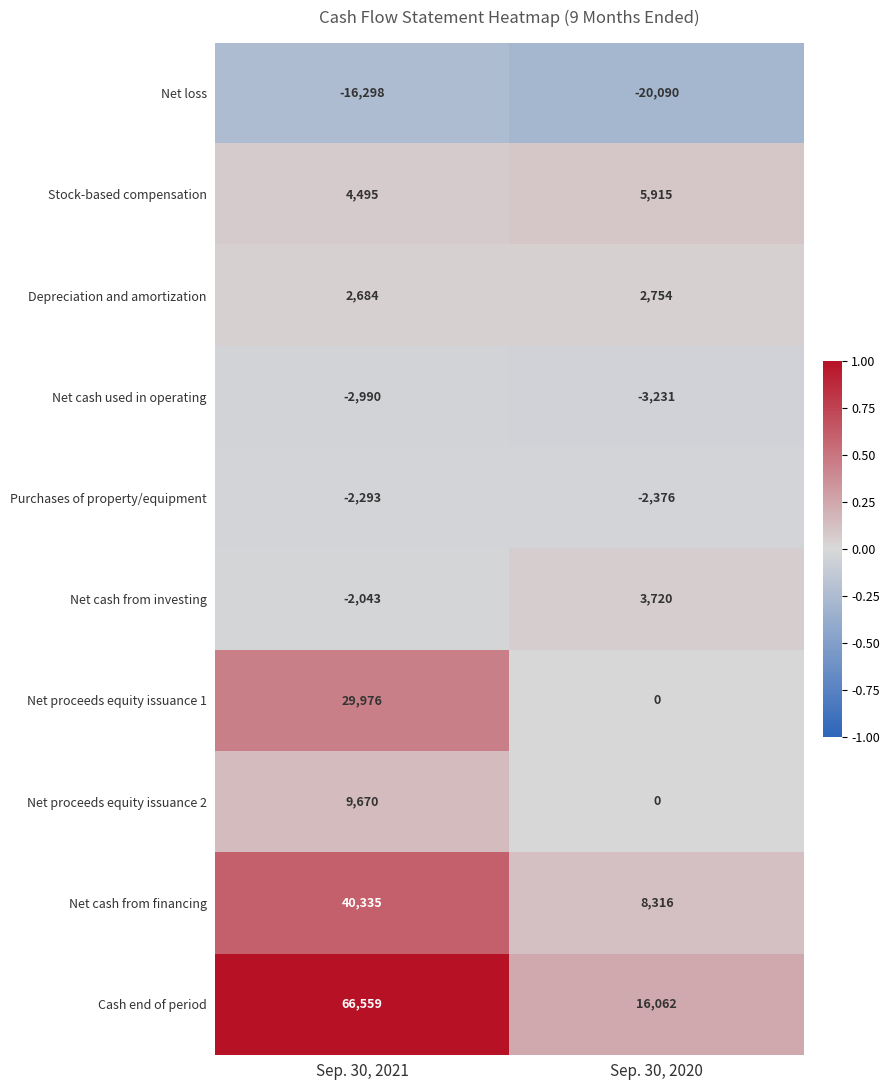

List the series in order of their peak value, highest first.

Cash end of period, Net cash from financing, Net proceeds equity issuance 1, Net proceeds equity issuance 2, Stock-based compensation, Net cash from investing, Depreciation and amortization, Purchases of property/equipment, Net cash used in operating, Net loss